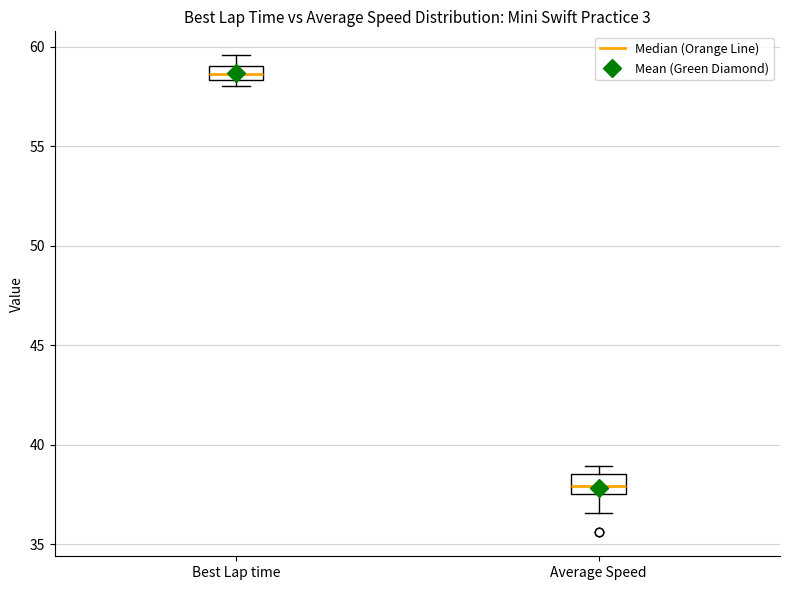

Where does the median line of the box for Average Speed sit on the y-axis? The values are not printed on the chart, so give them approximately, as read against the axis.

38.0